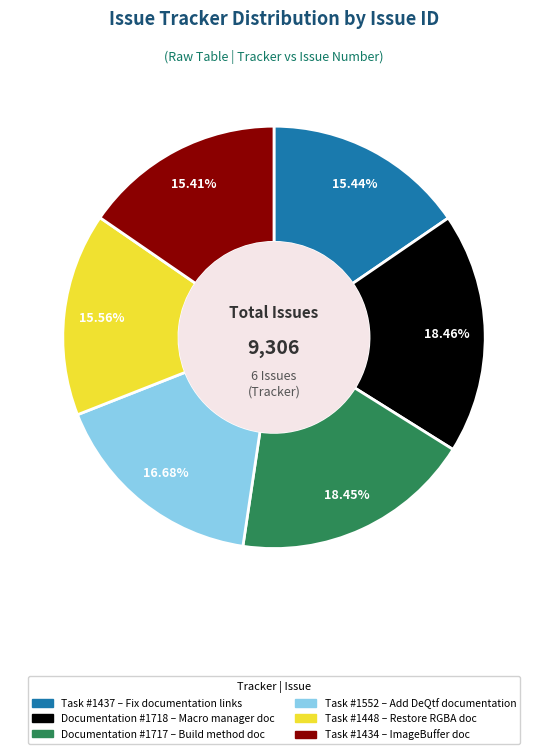

What is the ratio of the value at Task #1437 to the value at Documentation #1718?

0.8